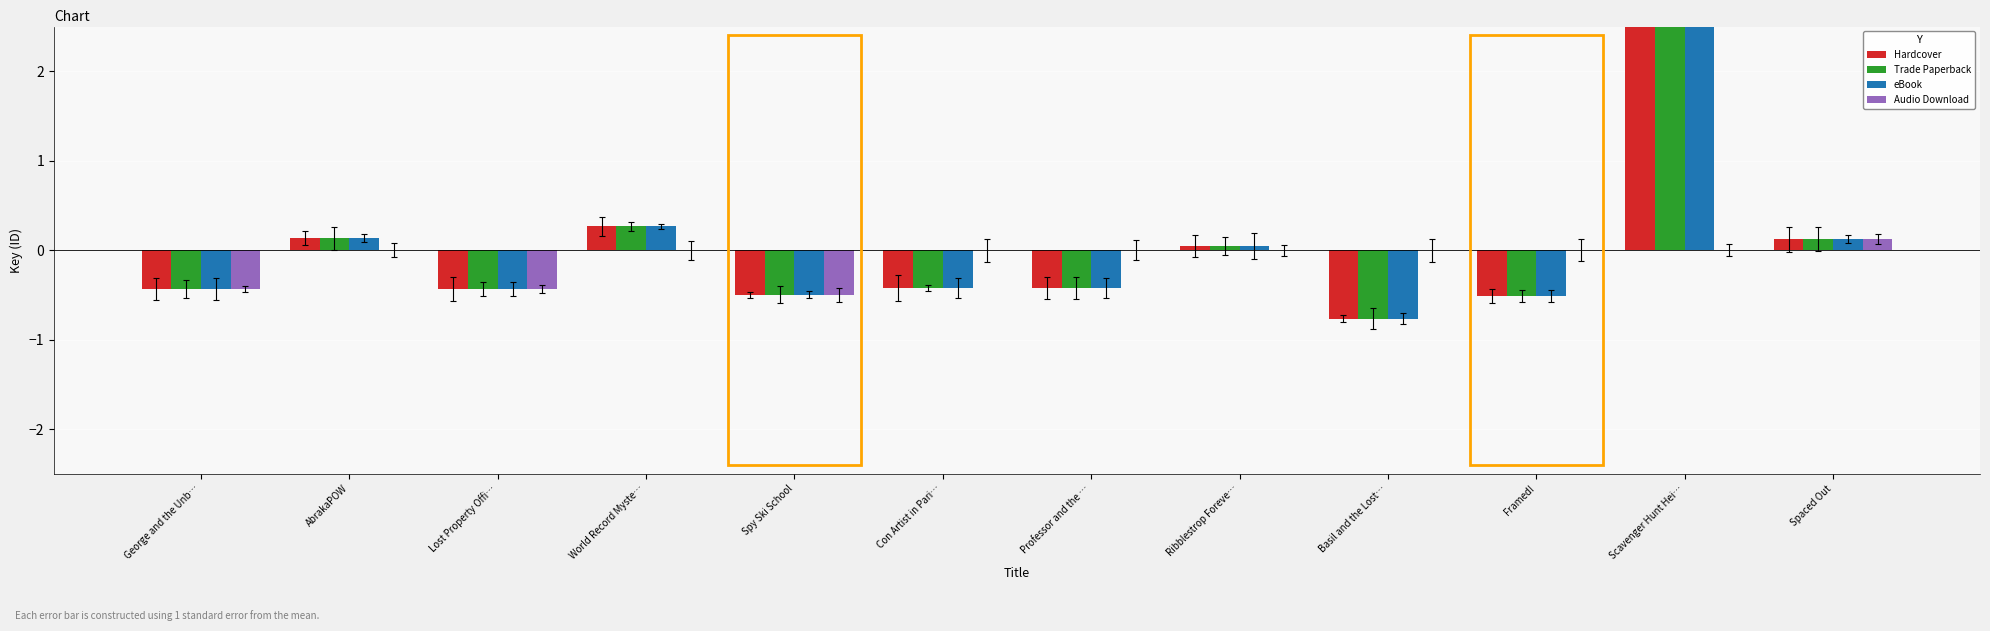

What is the total value across all series at Spy Ski School?

-2.0